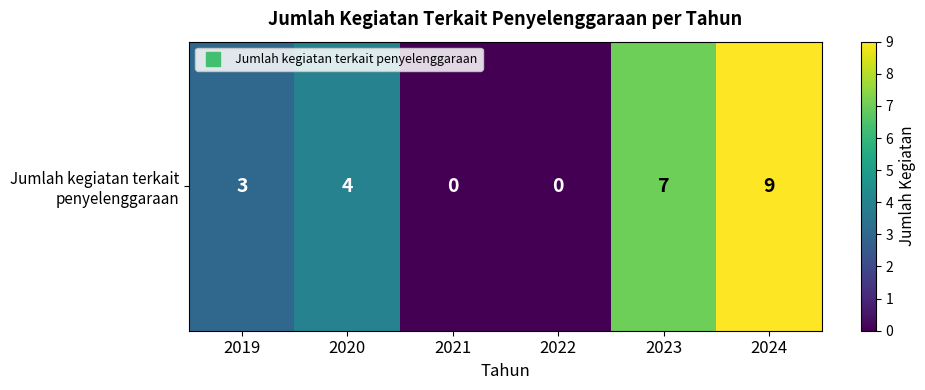

What is the difference between the maximum and second lowest values?

9